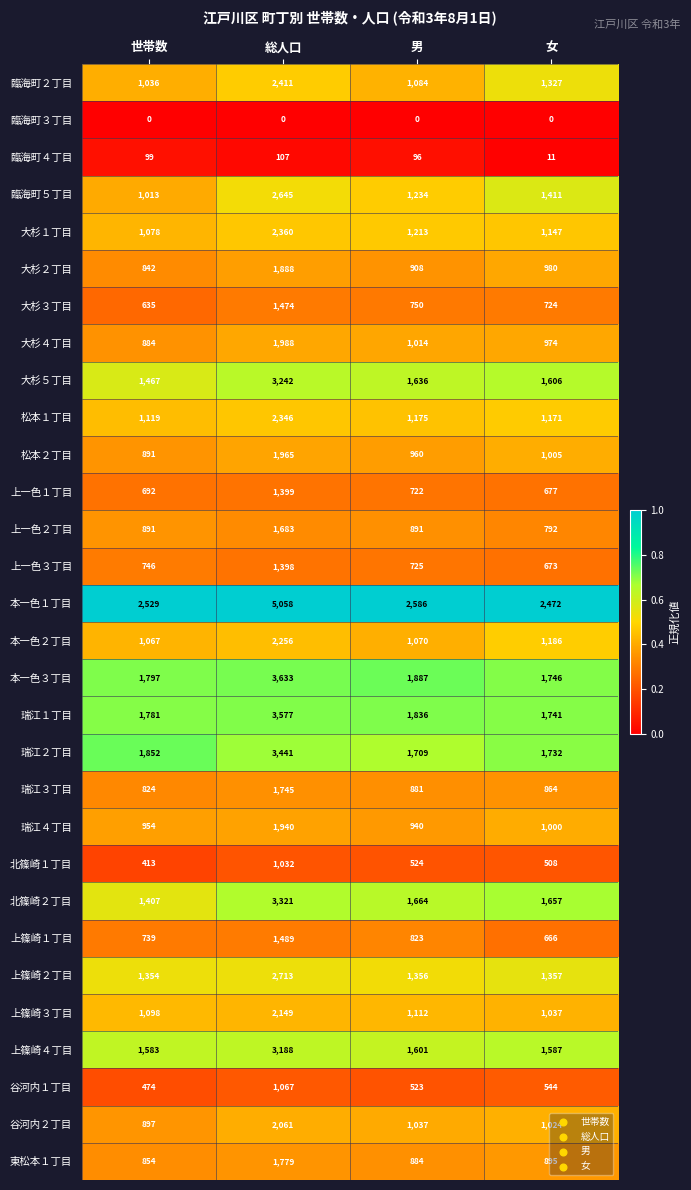

True or false: 瑞江１丁目 has a value of 1199 at 女.

False